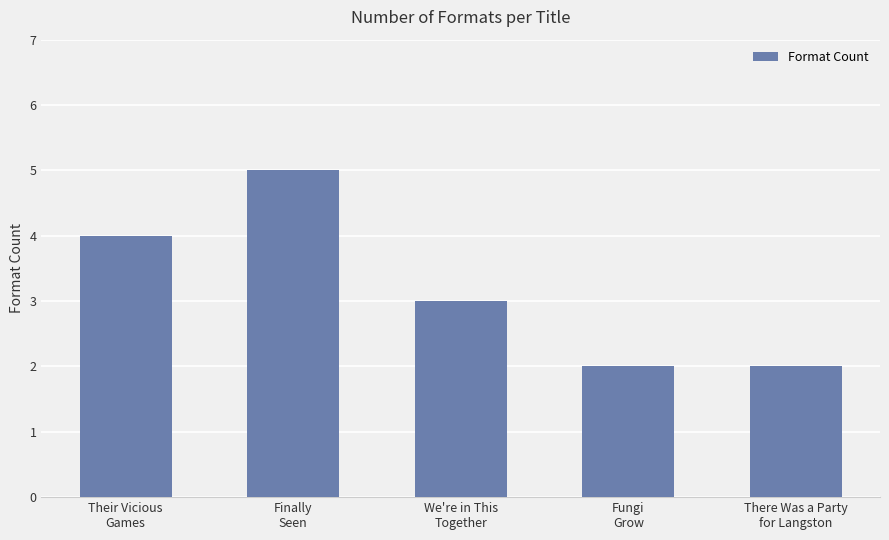

Reading left to right, transcribe all the data shown in this chart.

4	5	3	2	2